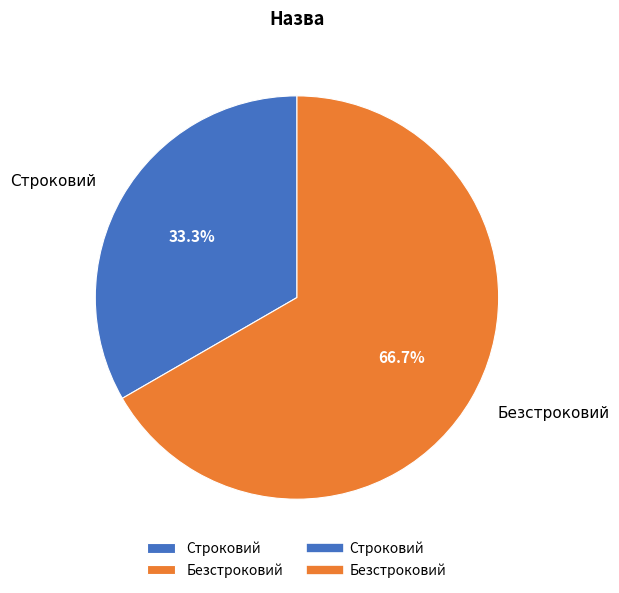

Count the number of slices in the pie.

2